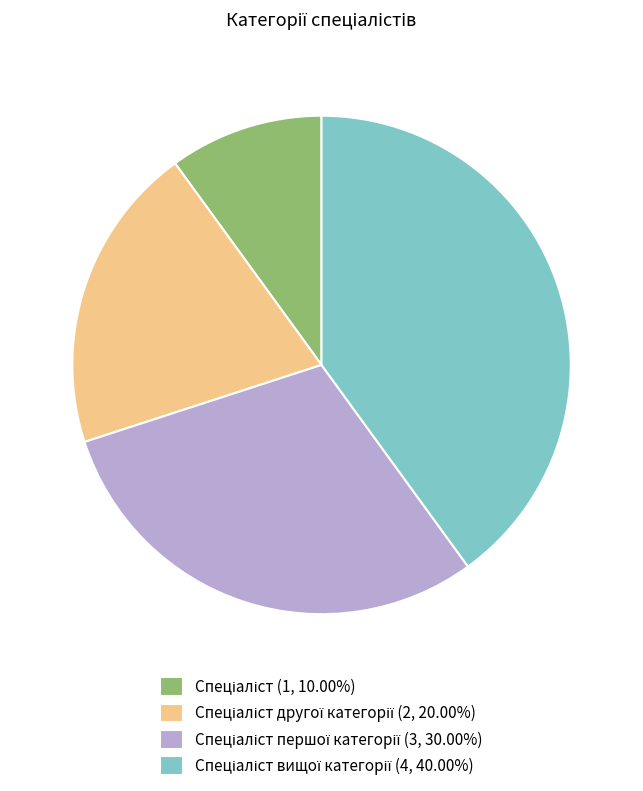

Does any single category account for the majority?

No